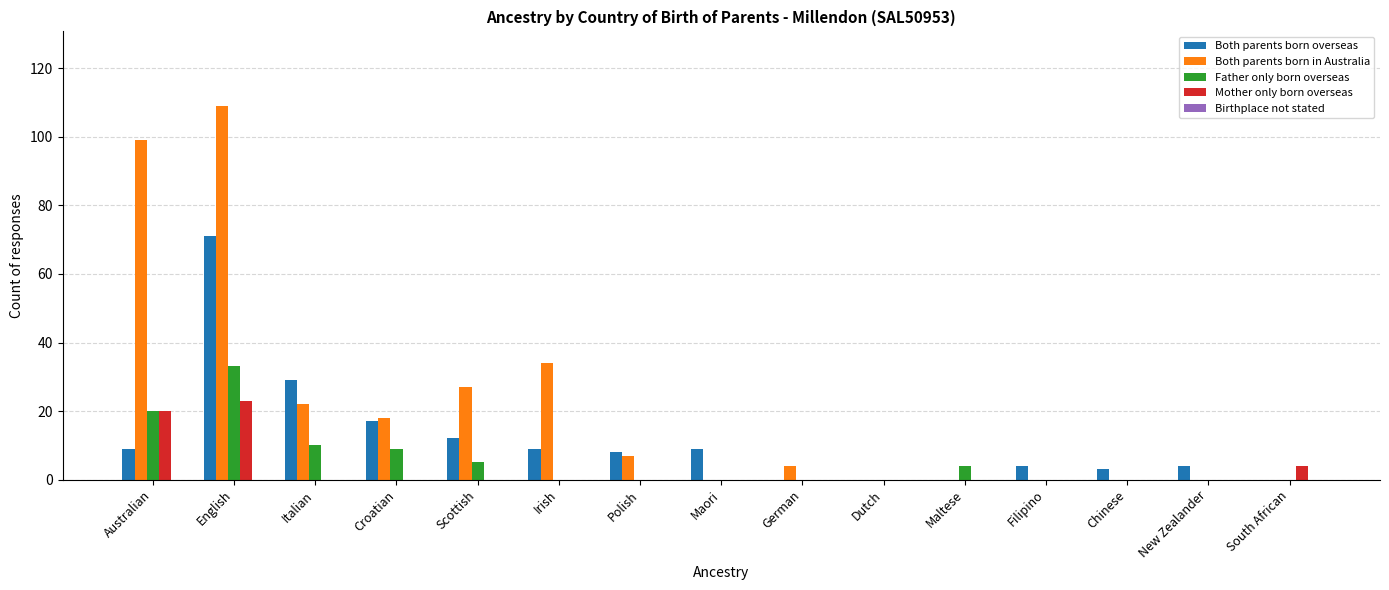

How many data points does each series have?

15